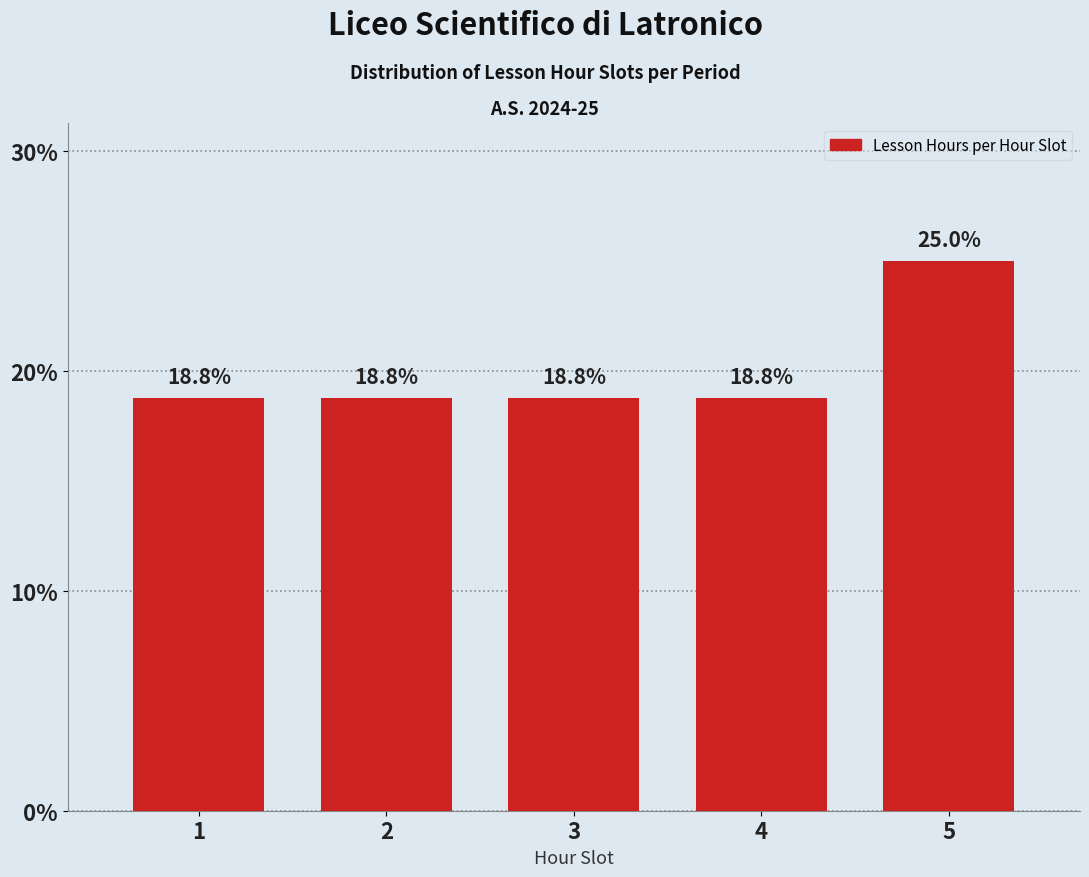

Reading right to left, what are all the values shown in this chart?

25.0	18.8	18.8	18.8	18.8